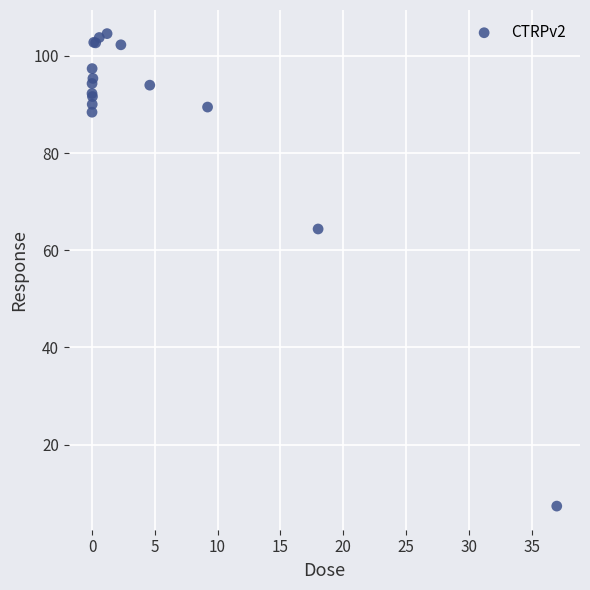

What Y value in the scatter plot is closest to 55?

64.4